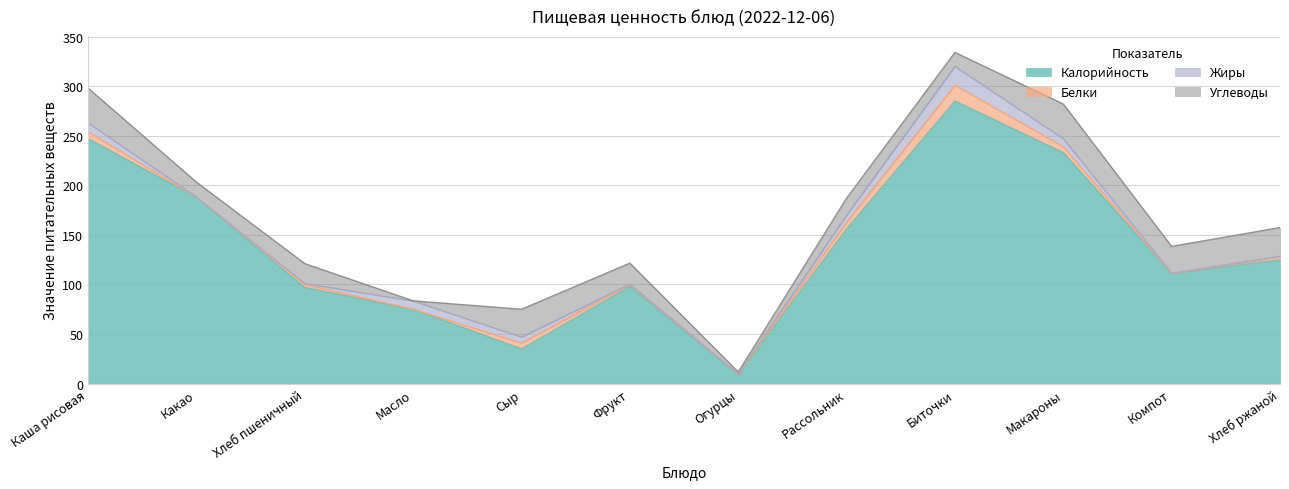

Reading left to right, list all the values displayed in this chart.

Калорийность: 247.0	188.0	97.0	75.0	35.0	98.0	9.0	156.0	285.0	233.0	111.0	125.0
Белки: 7.0	0.2	3.0	0.1	6.0	2.0	0.6	7.0	16.0	6.0	0.2	3.0
Жиры: 9.0	0.0	1.0	8.3	6.0	0.5	0.1	7.0	19.0	8.0	0.2	0.4
Углеводы: 35.0	15.0	20.0	0.1	28.0	21.0	2.0	17.0	14.0	35.0	27.0	29.0